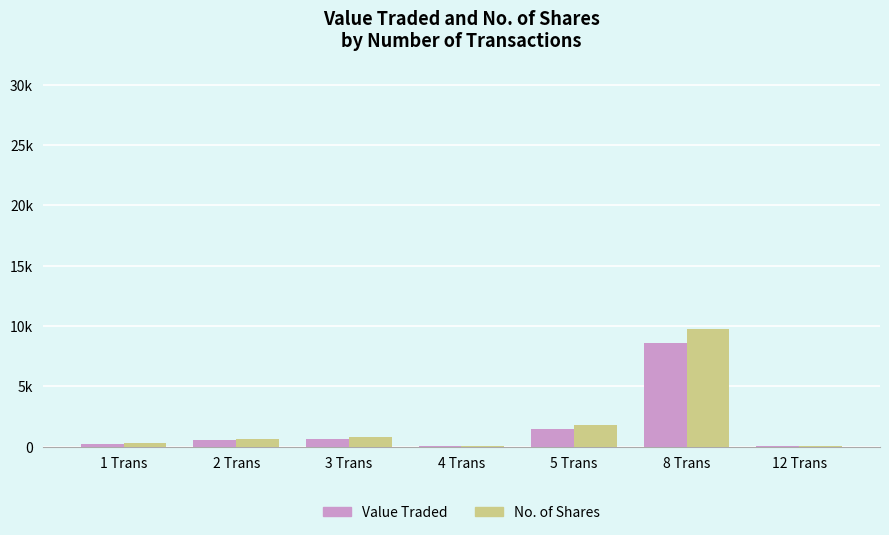

List the labels in order of Value Traded value, smallest first.

12 Trans, 4 Trans, 1 Trans, 2 Trans, 3 Trans, 5 Trans, 8 Trans